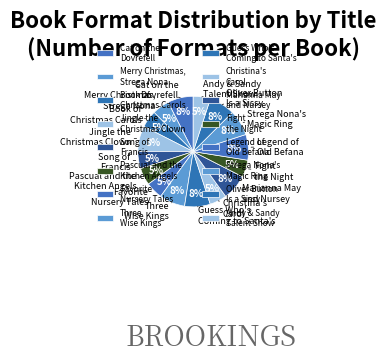

To the nearest percent, what is the average slice percentage?

6%